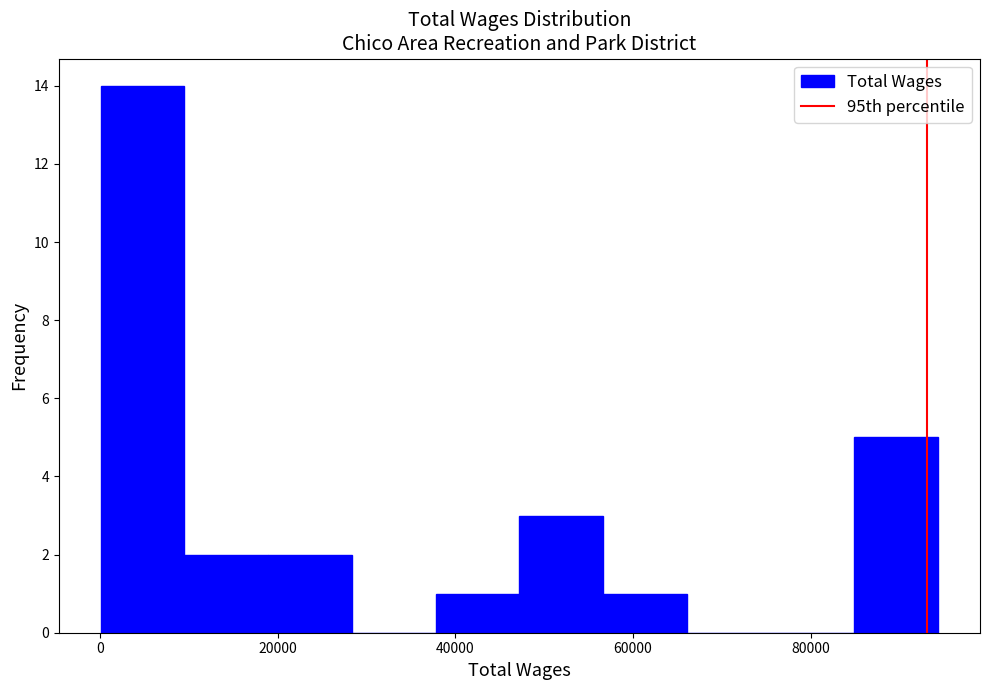

Which range on the x-axis has the tallest bar?

0 to 10000